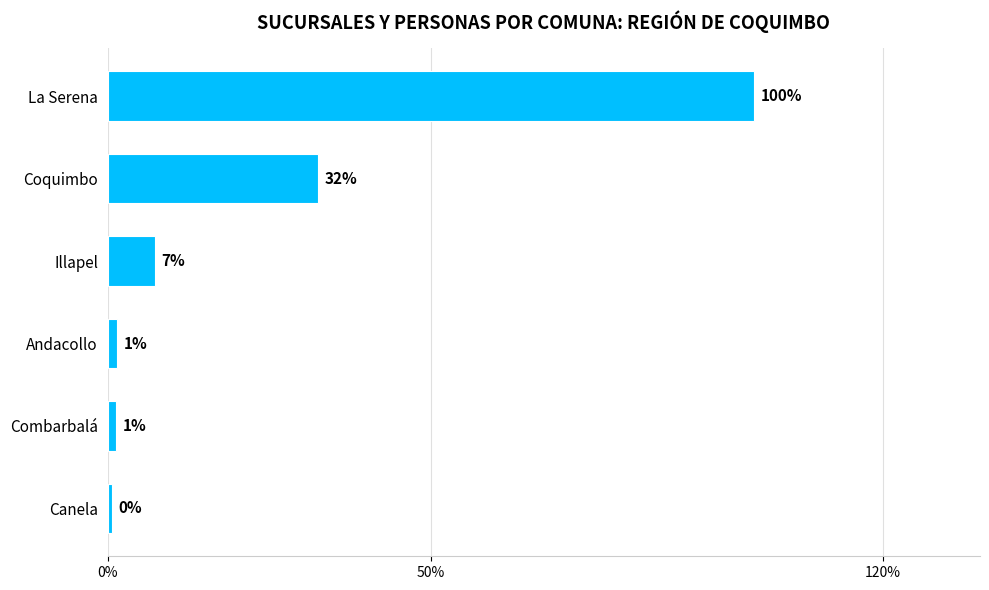

Does the chart contain any negative values?

No